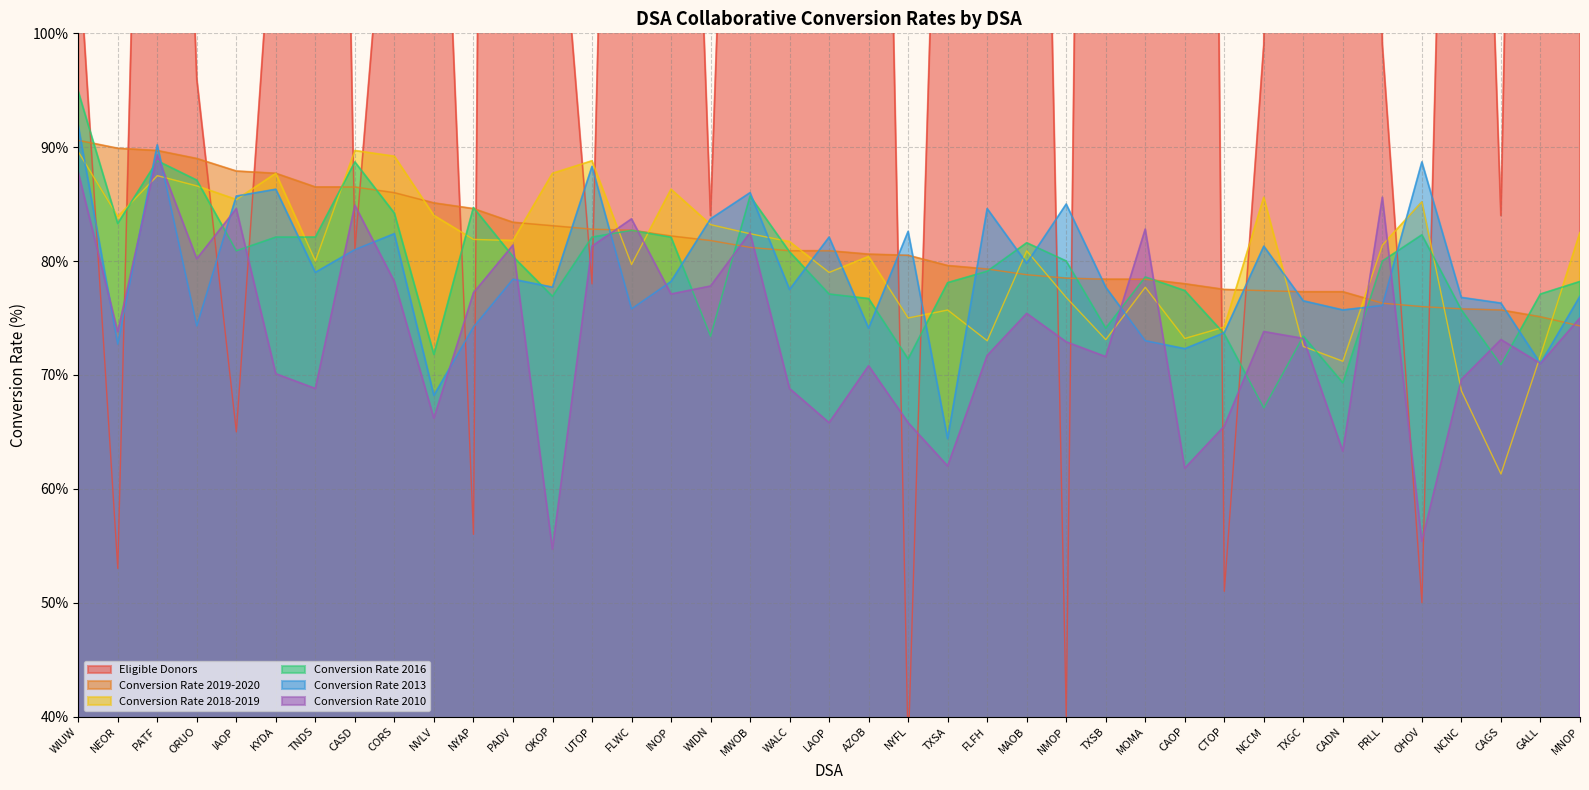

How many intersections are there between Conversion Rate 2019-2020 and Conversion Rate 2013?

18